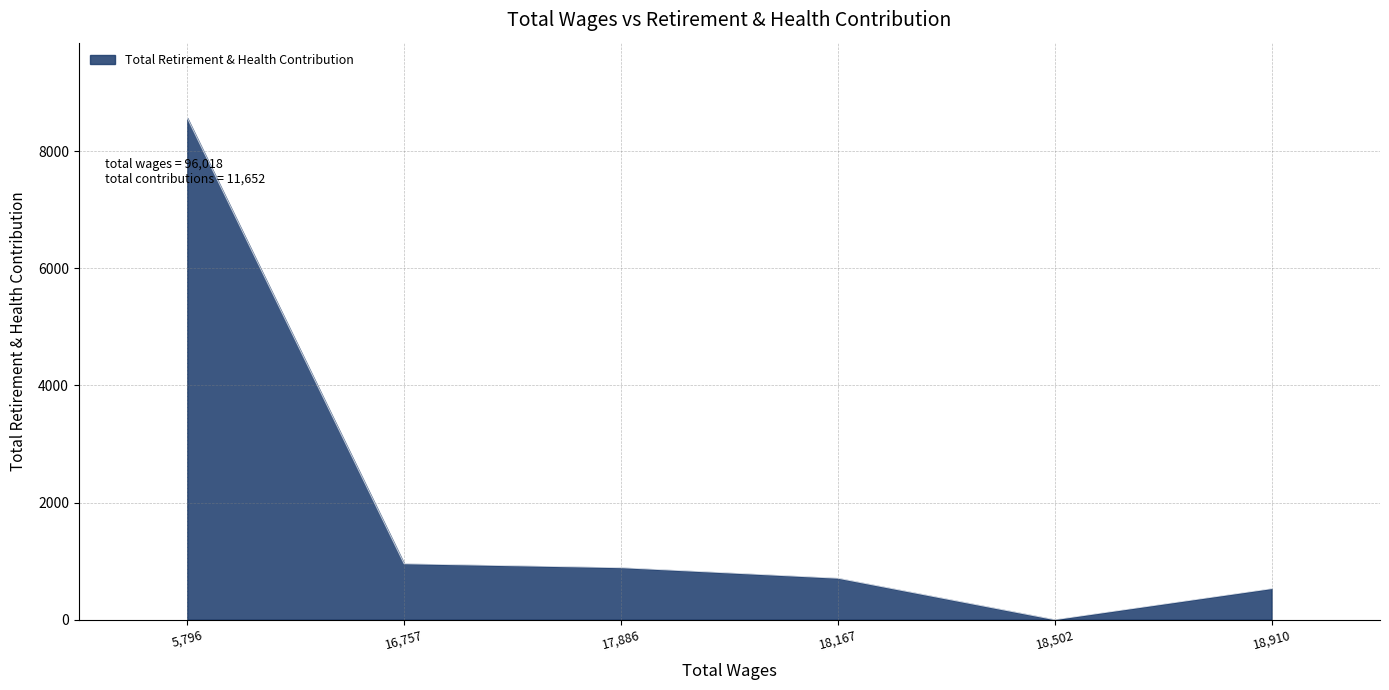

How many values are above zero?

5